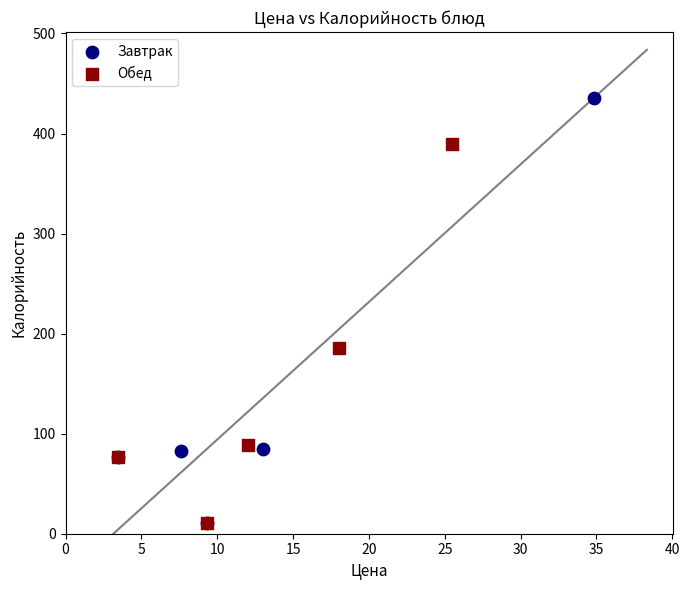

Which series has the widest spread of Y values?

Завтрак